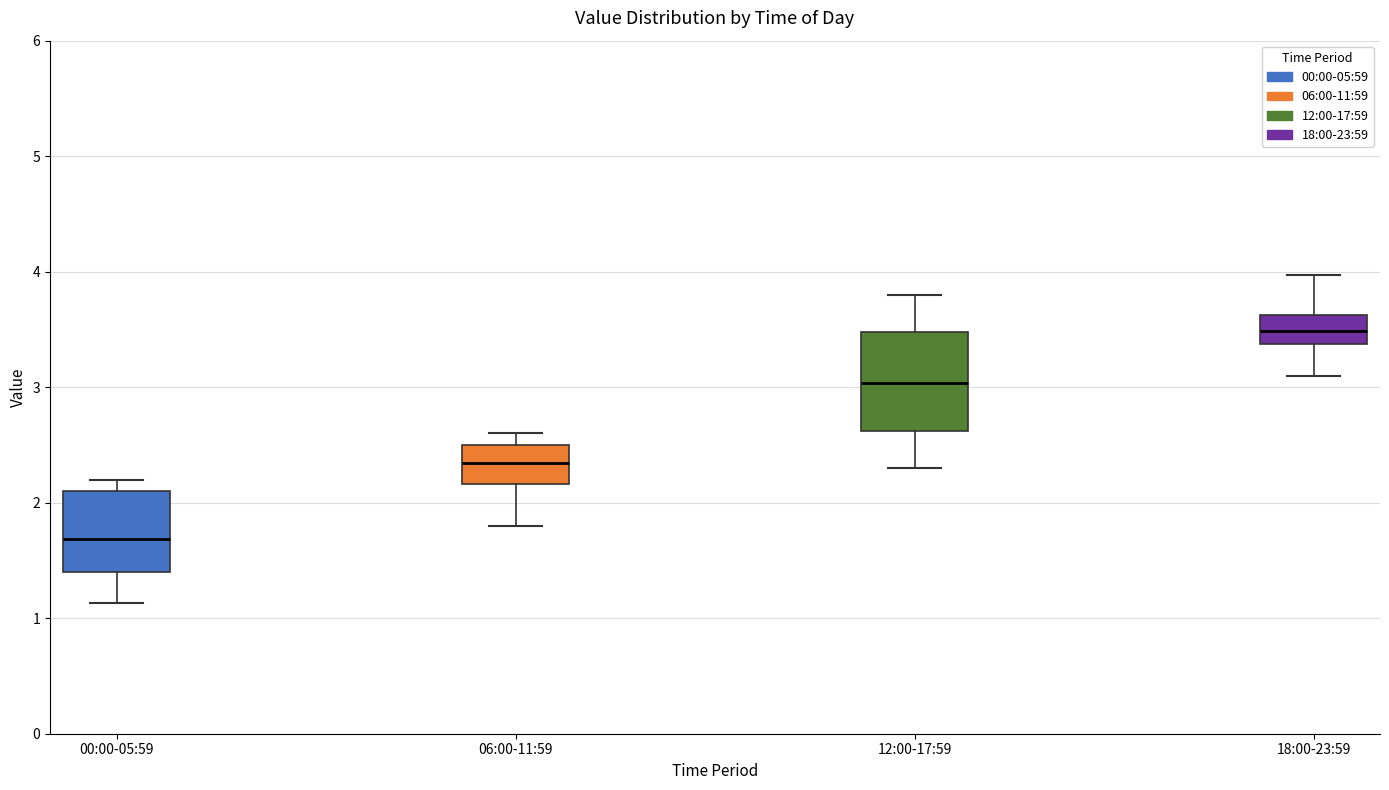

Which box has the lowest median line?

00:00-05:59